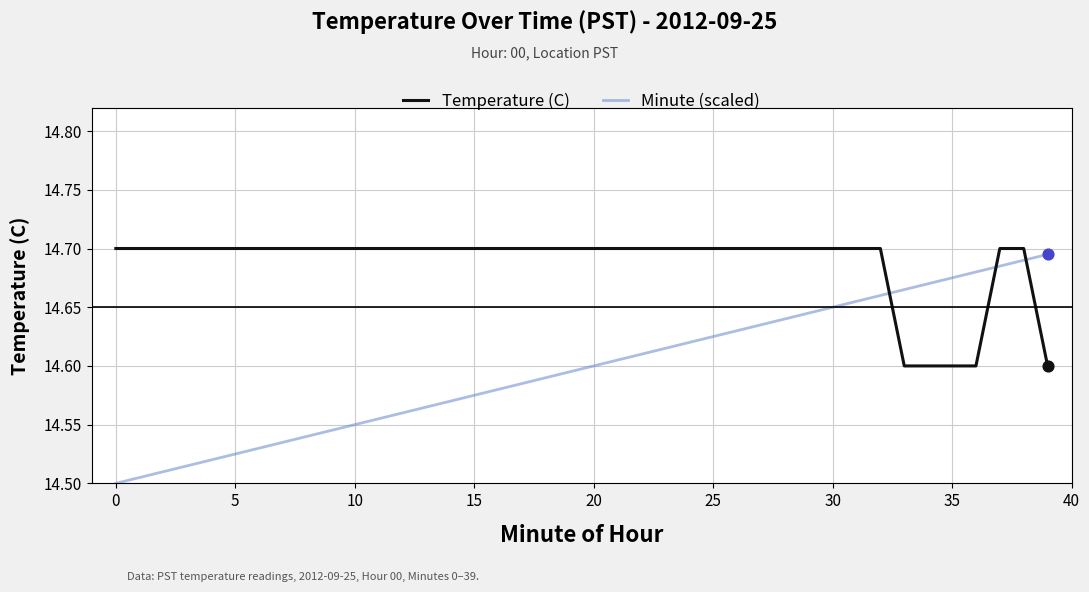

Which series has the largest total across all categories?

Temperature (C)